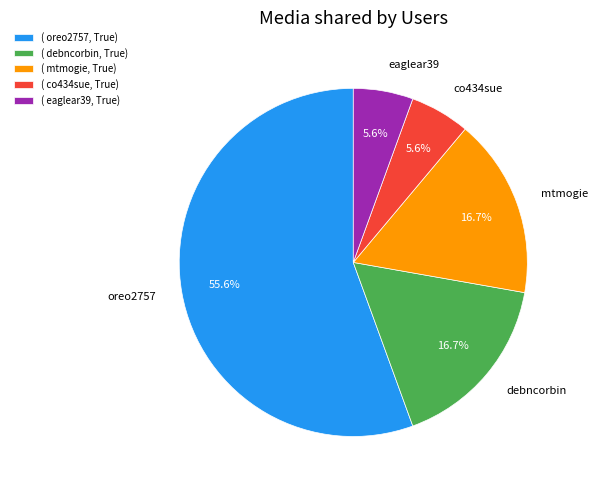

Count the number of slices in the pie.

5